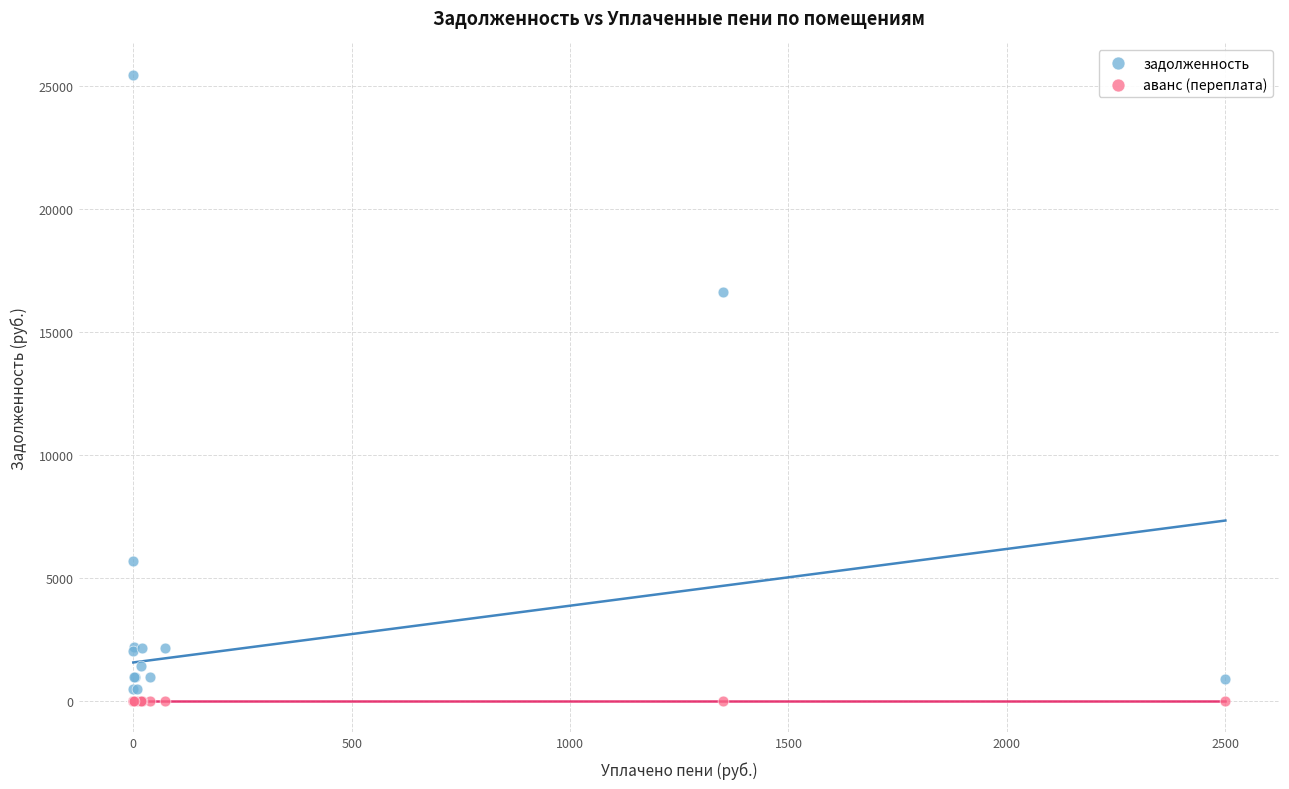

Which series reaches the maximum Y coordinate?

задолженность